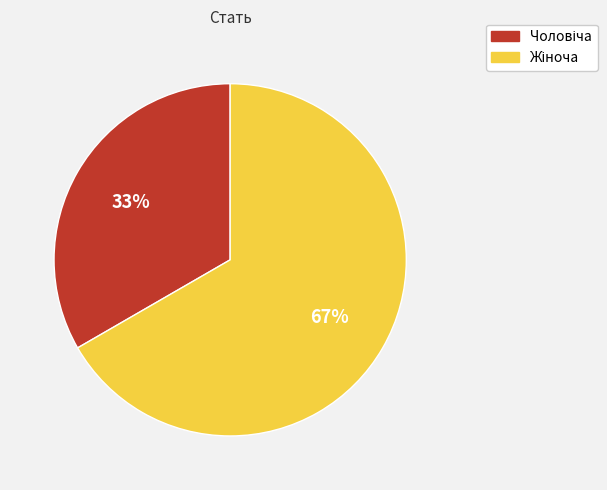

To the nearest percent, what is the average slice percentage?

50%